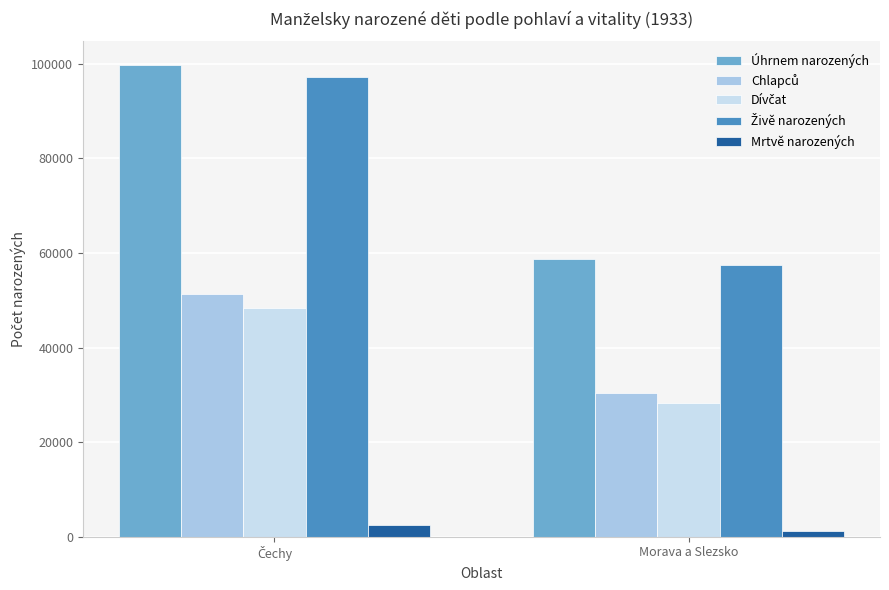

Which series has the widest spread of values?

Úhrnem narozených